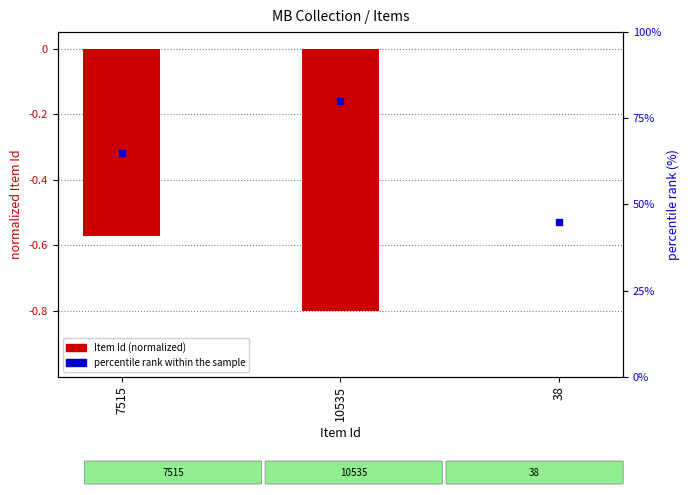

At how many categories does at least one series exceed 13?

3